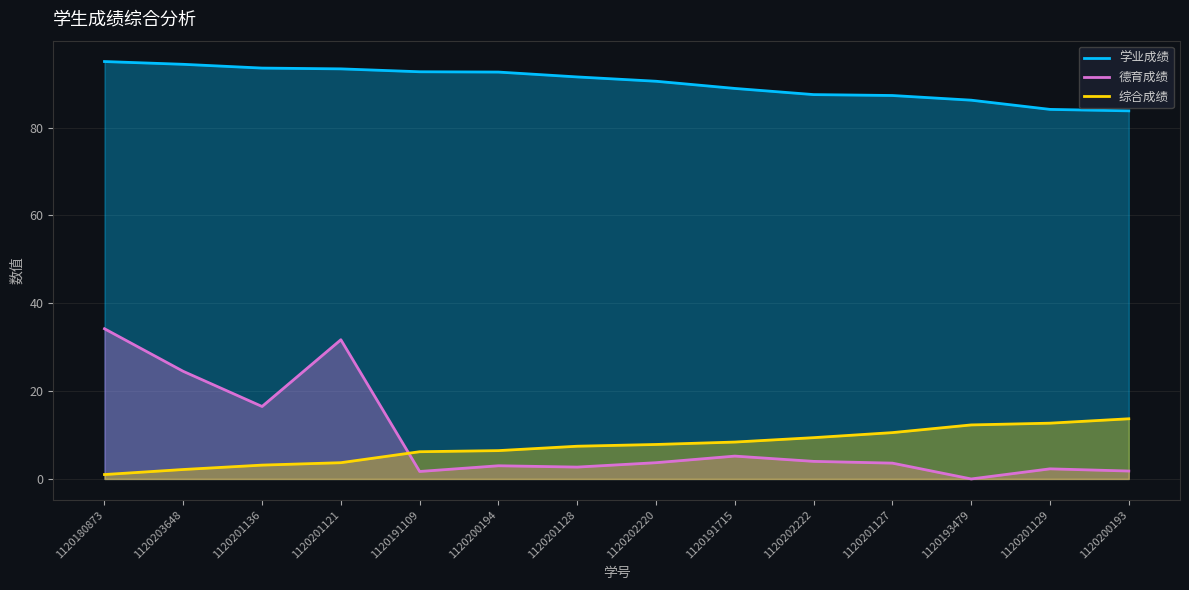

Reading left to right, list all the values displayed in this chart.

学业成绩: 1120180873=95.0	1120203648=94.4	1120201136=93.6	1120201121=93.4	1120191109=92.7	1120200194=92.6	1120201128=91.5	1120202220=90.6	1120191715=88.9	1120202222=87.5	1120201127=87.3	1120193479=86.2	1120201129=84.2	1120200193=83.8
德育成绩: 1120180873=34.2	1120203648=24.5	1120201136=16.5	1120201121=31.7	1120191109=1.7	1120200194=3.0	1120201128=2.7	1120202220=3.7	1120191715=5.2	1120202222=4.0	1120201127=3.6	1120193479=0.0	1120201129=2.3	1120200193=1.8
综合成绩: 1120180873=1.0	1120203648=2.1	1120201136=3.1	1120201121=3.7	1120191109=6.2	1120200194=6.5	1120201128=7.5	1120202220=7.8	1120191715=8.4	1120202222=9.4	1120201127=10.6	1120193479=12.3	1120201129=12.7	1120200193=13.7